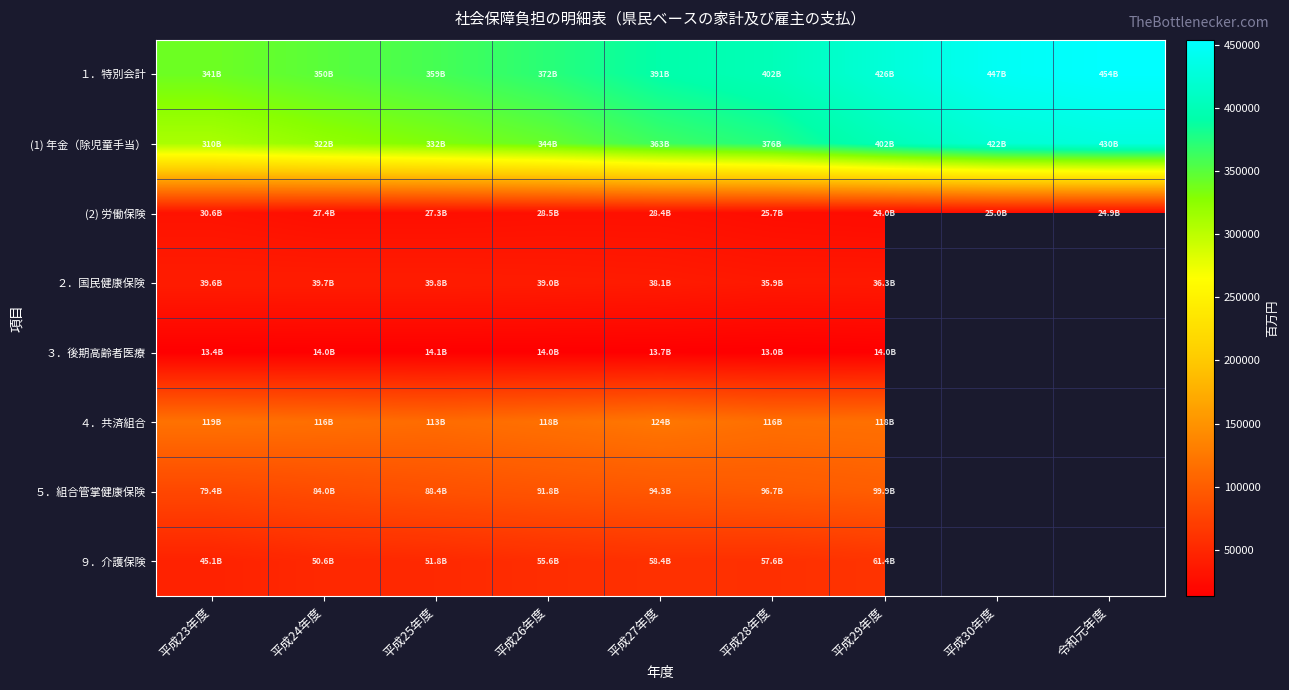

At which category does the chart reach its minimum across all series?

平成28年度